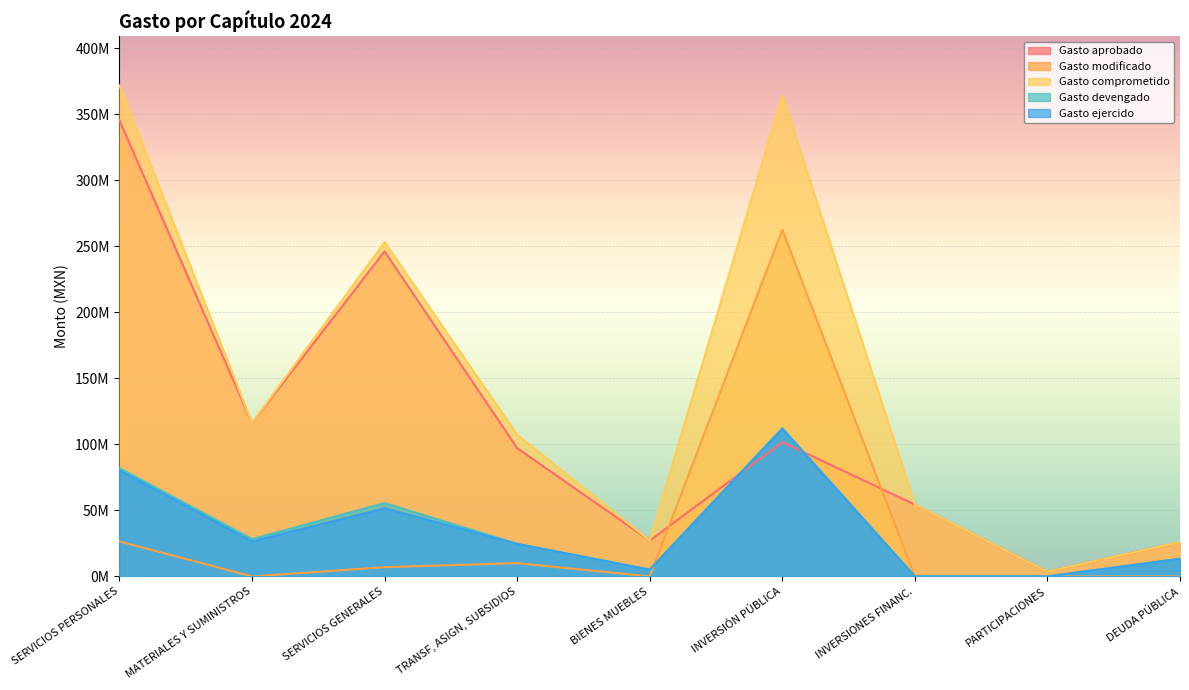

At how many categories does at least one series exceed 309912446?

2